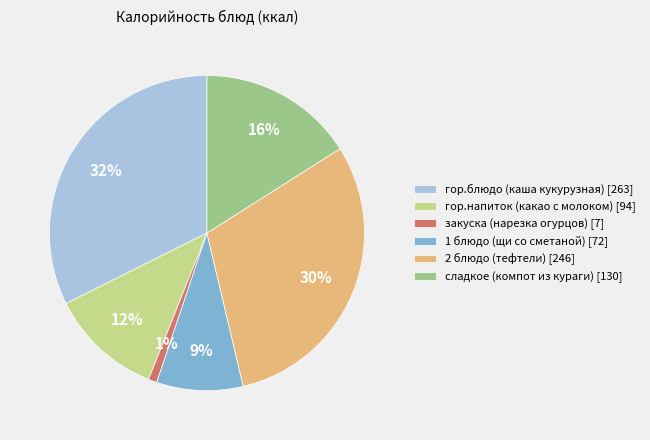

To the nearest percent, what portion does закуска (нарезка огурцов) represent?

1%